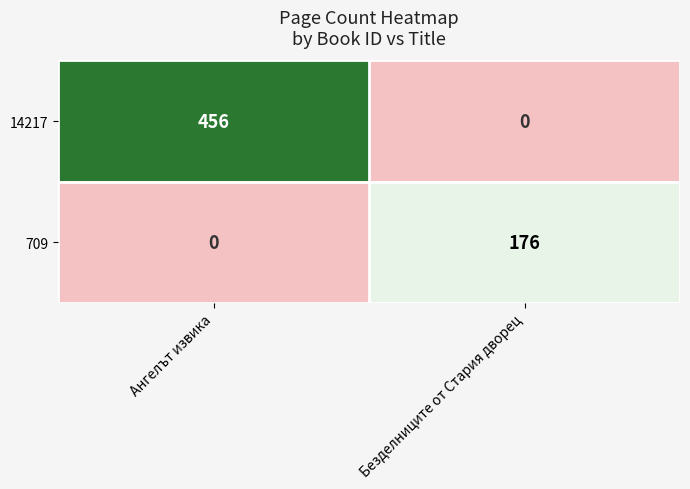

What is the maximum value for 709?

176